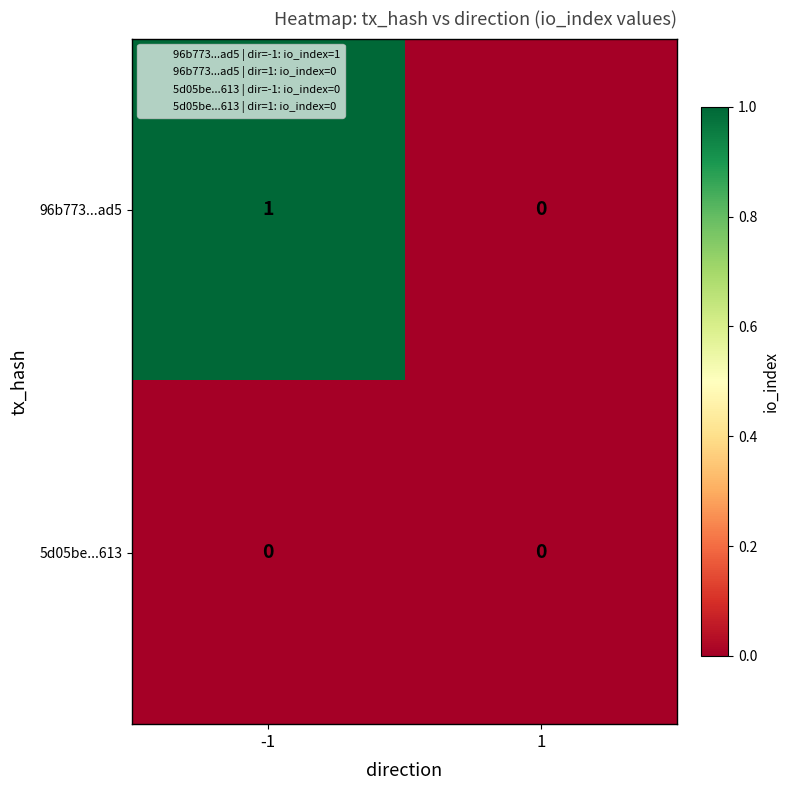

Between -1 and 1, which series saw the biggest shift?

96b773...ad5